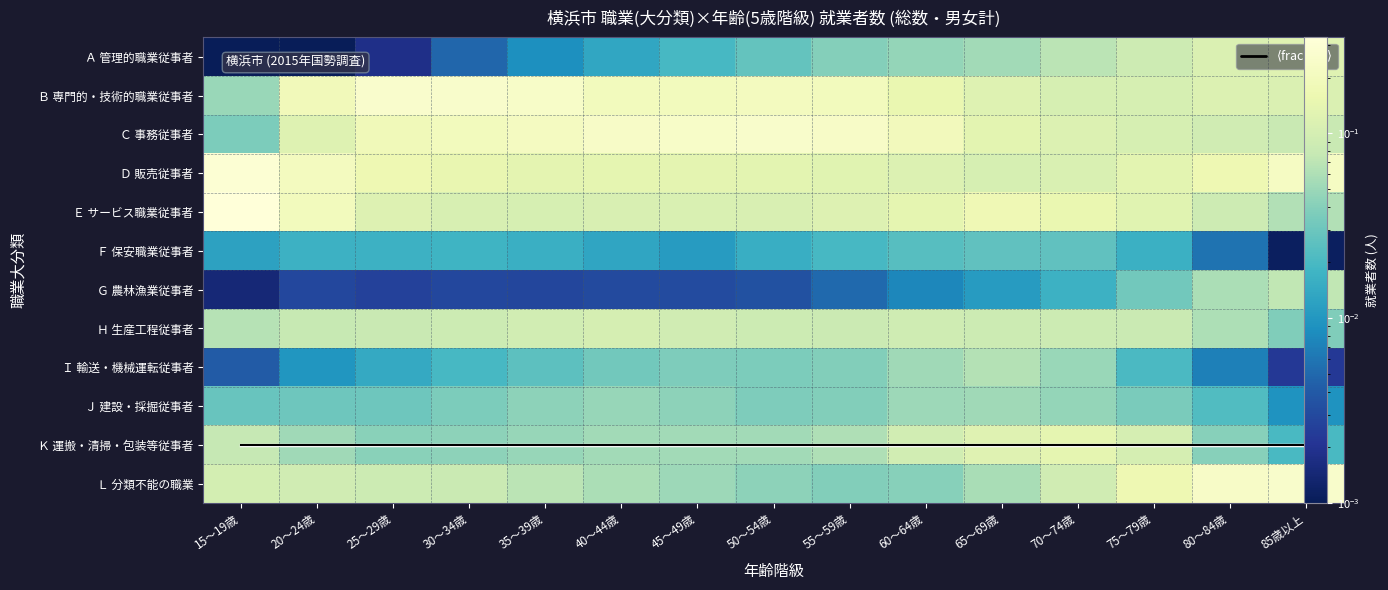

The value of Ｈ 生産工程従事者 at 60～64歳 is 0.1. True or false?

True